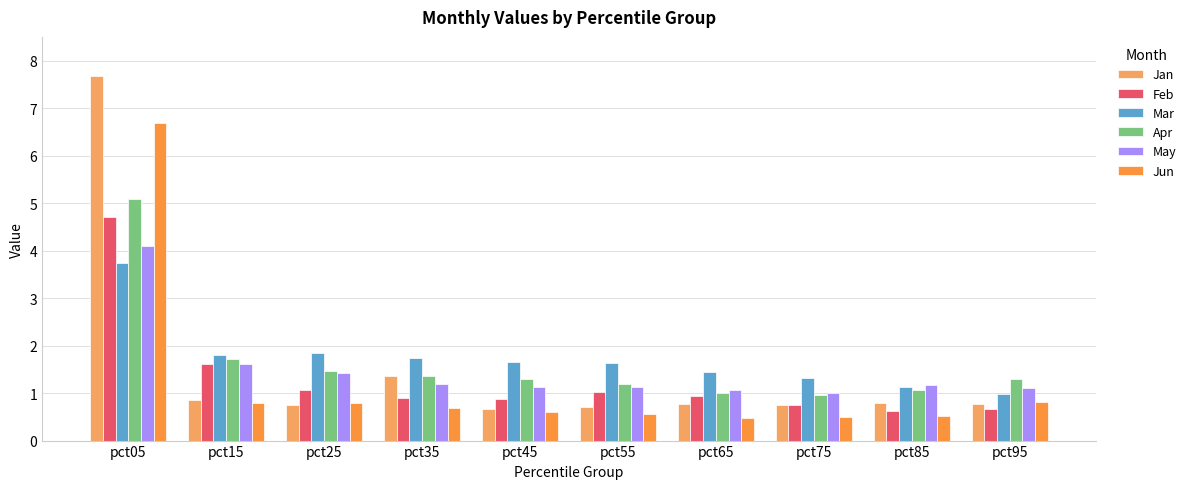

Count the number of categories in the chart.

10